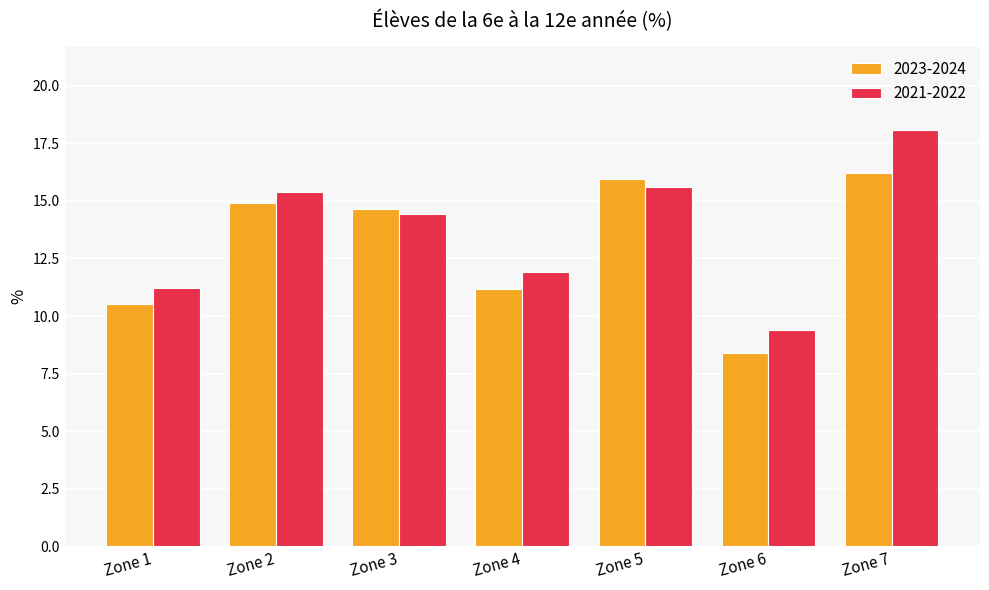

Which series changed the most between Zone 1 and Zone 4?

2021-2022